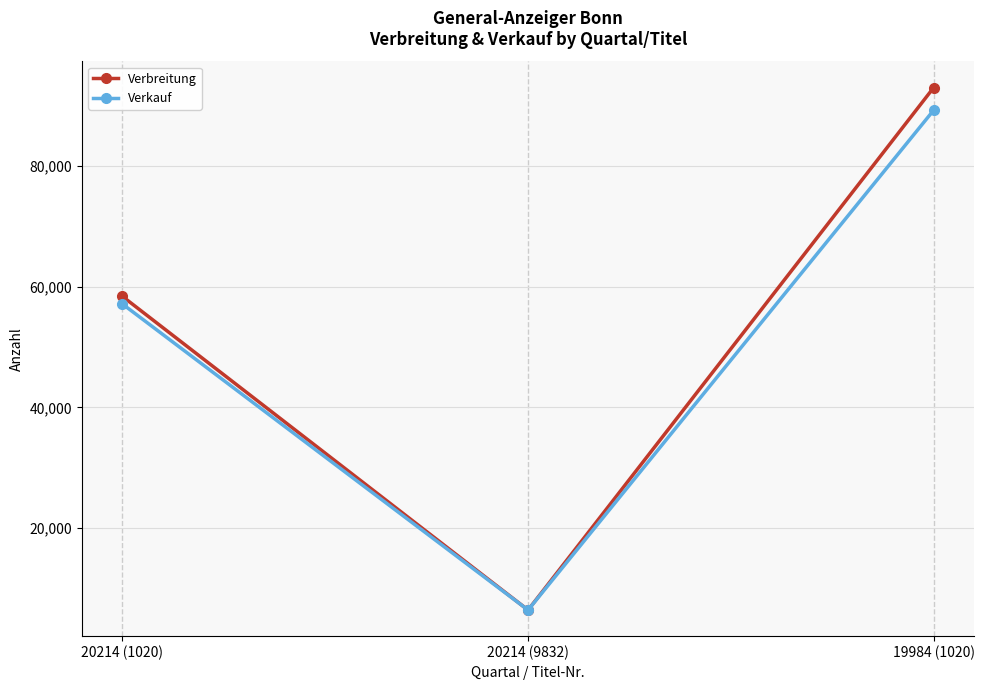

Which category has the highest value across all series?

19984 (1020)